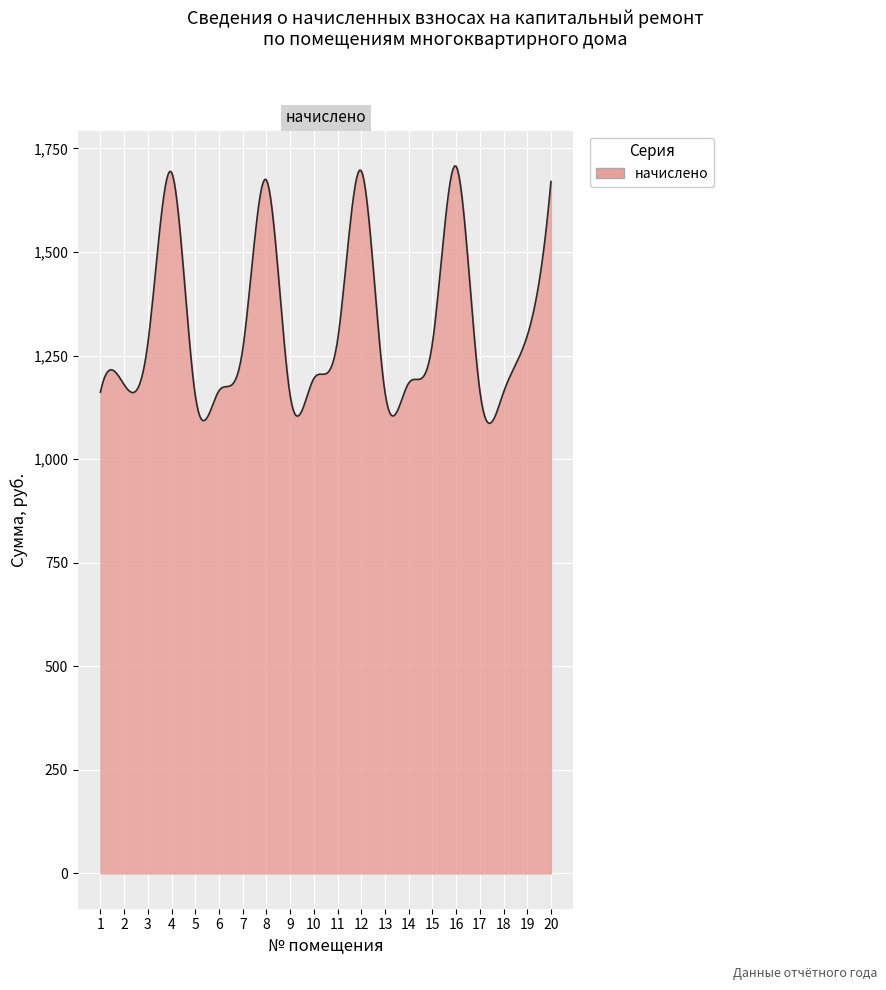

What is the smallest value displayed?

1086.3